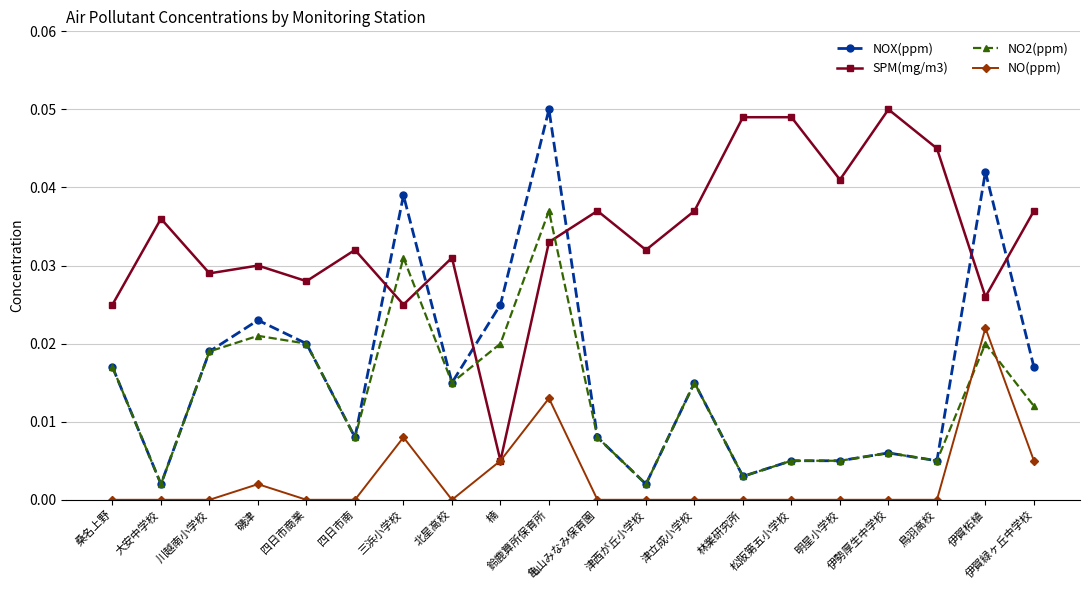

Is the value of SPM(mg/m3) at 伊勢厚生中学校 greater than the value of NOX(ppm) at 大安中学校?

Yes